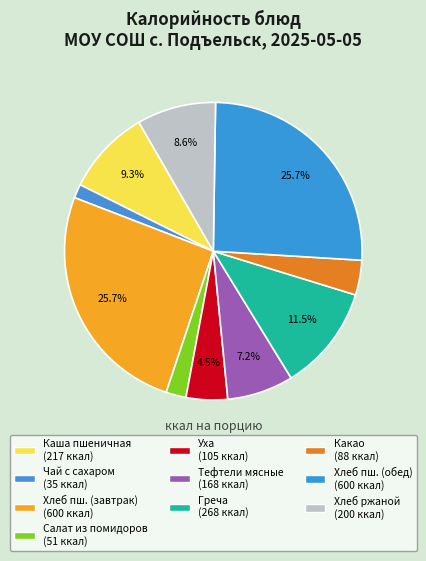

What is the largest slice in the pie chart?

Хлеб пшеничный (завтрак)